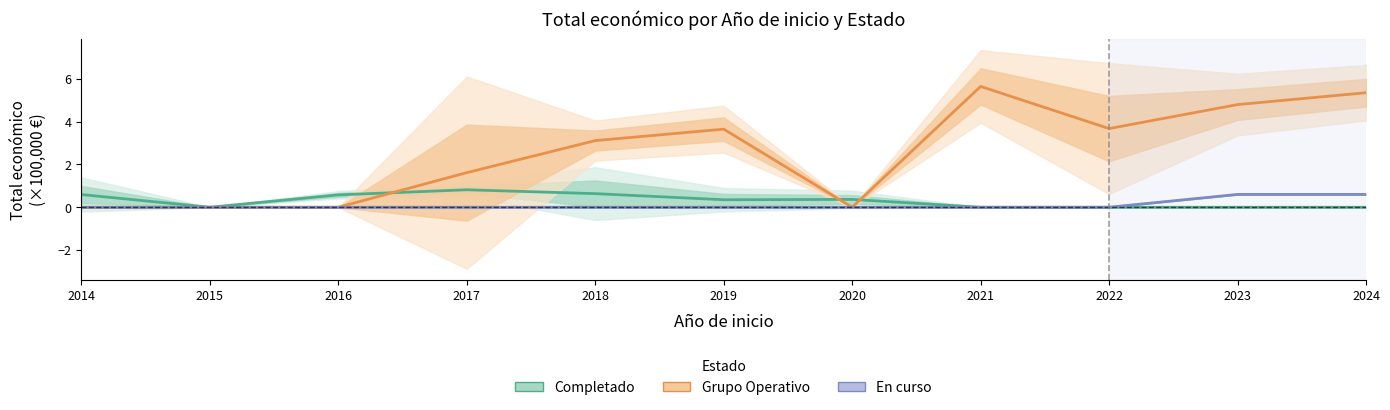

True or false: Grupo Operativo and En curso cross at least once.

False